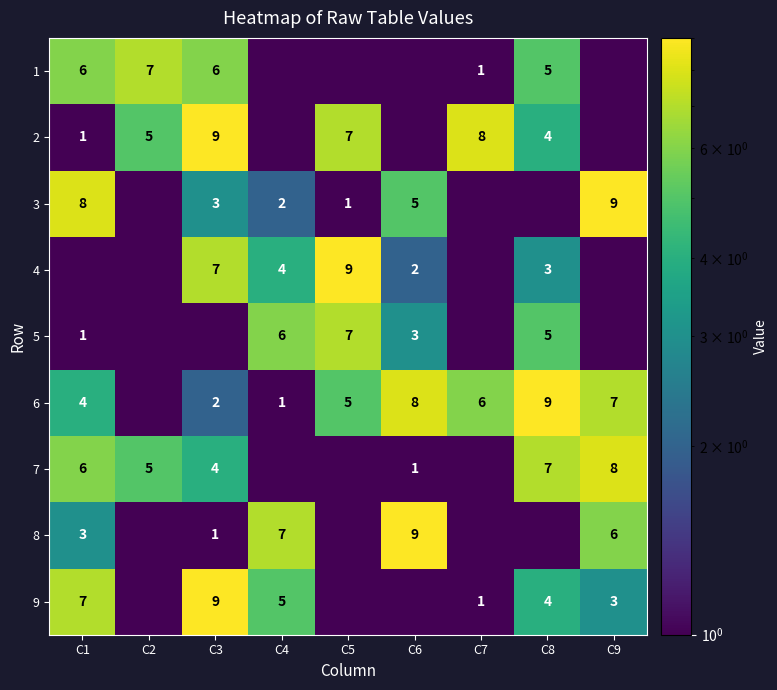

The 4 series shows 4.0 at C4. True or false?

True